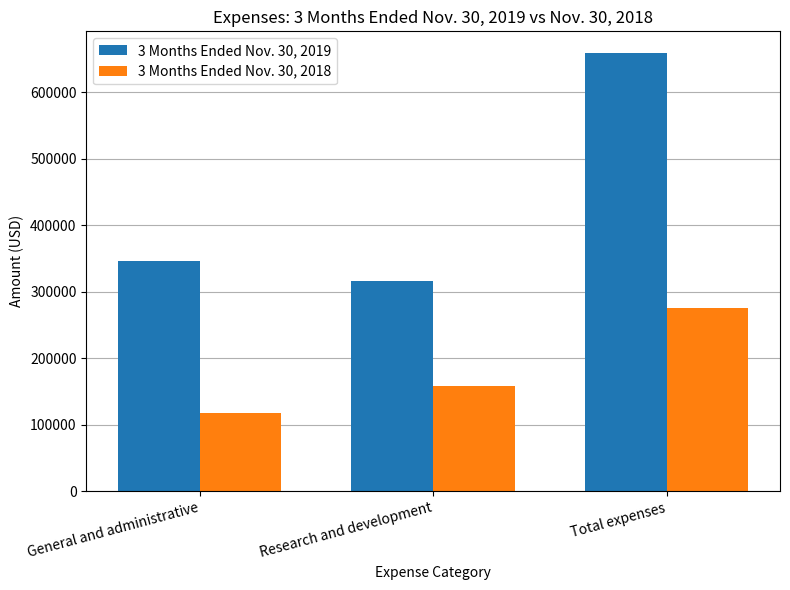

What is the maximum value shown in the chart?

658728